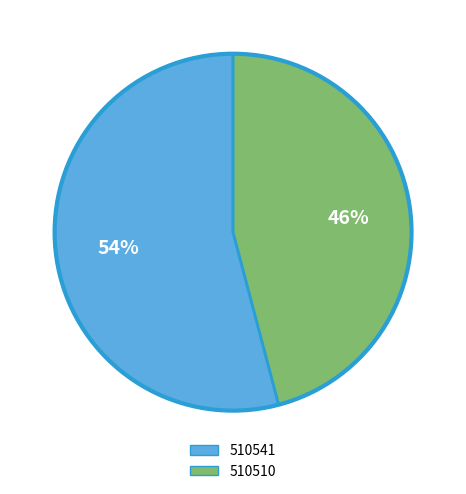

Is the sum of 510510 and 510541 greater than half?

Yes